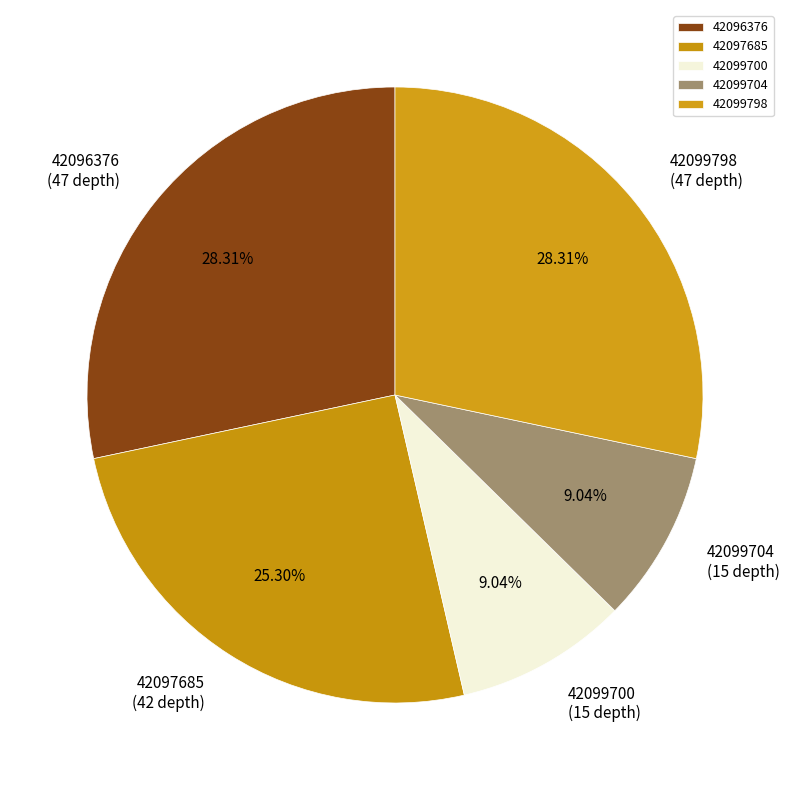

Does any single category account for the majority?

No